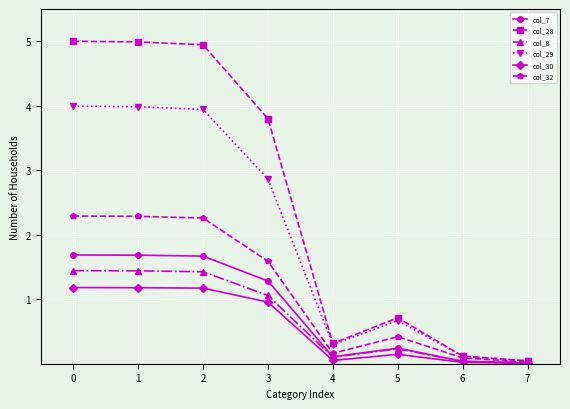

True or false: col_8 has more than 2 interior local peaks.

False